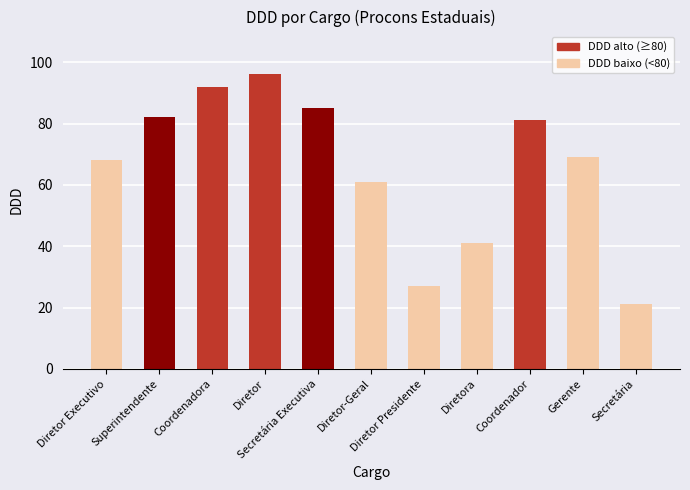

What is the change in value from Superintendente to Diretora?

-41